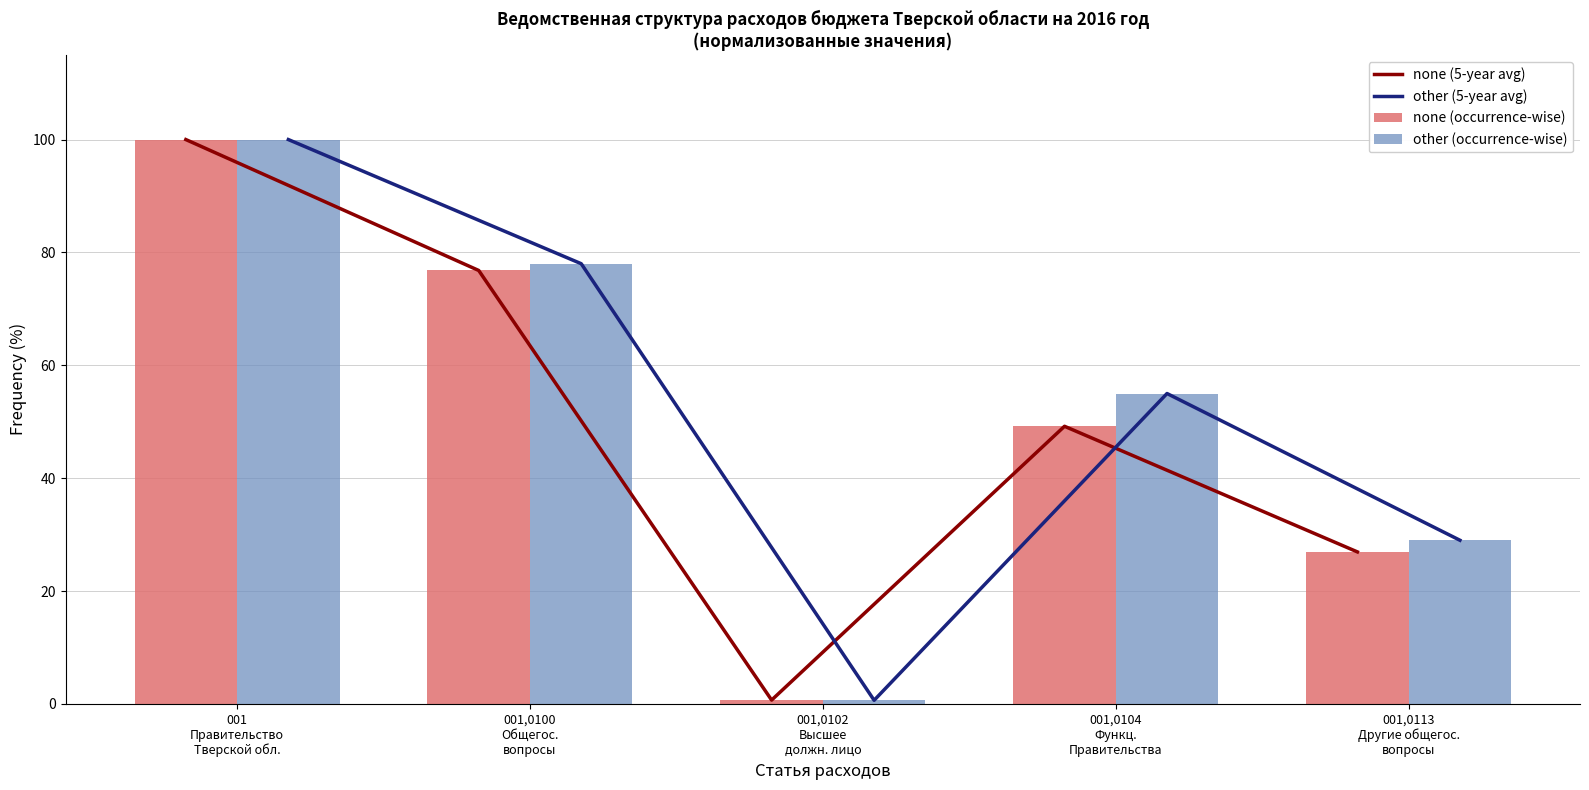

How many data points in none (5-year avg) are less than 49?

2